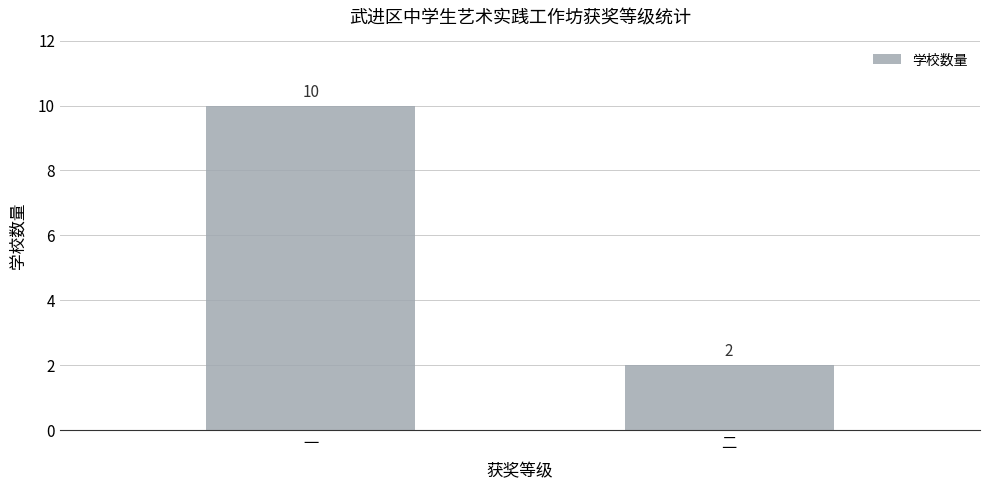

Is it true that the value at 二 is 2?

True